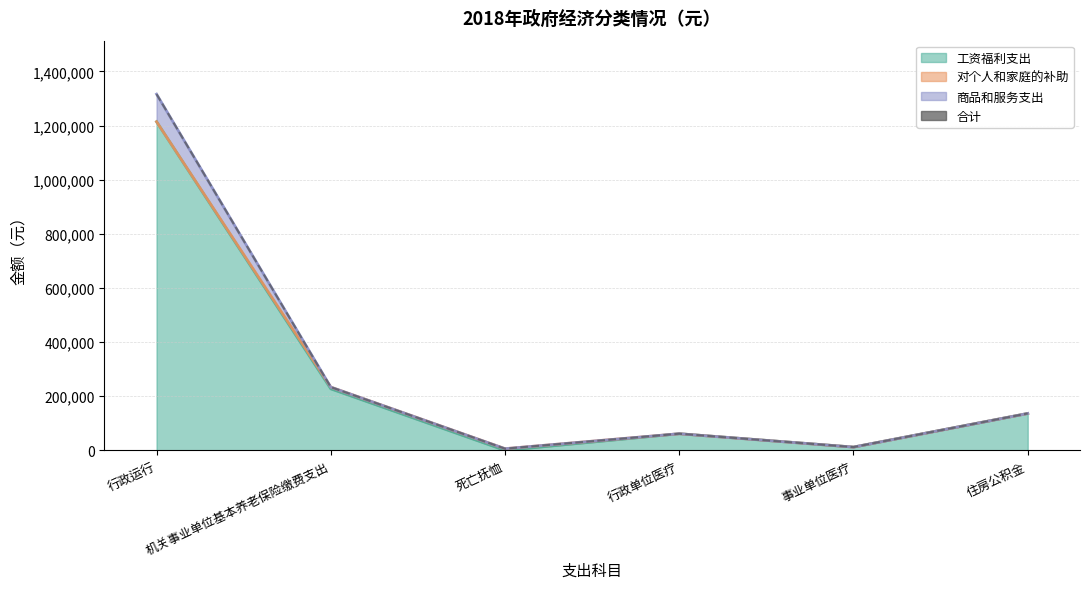

Reading left to right, what are all the values shown in this chart?

行政运行=1316108.7	机关事业单位基本养老保险缴费支出=233834.4	死亡抚恤=6384.0	行政单位医疗=61656.7	事业单位医疗=12264.7	住房公积金=136470.2